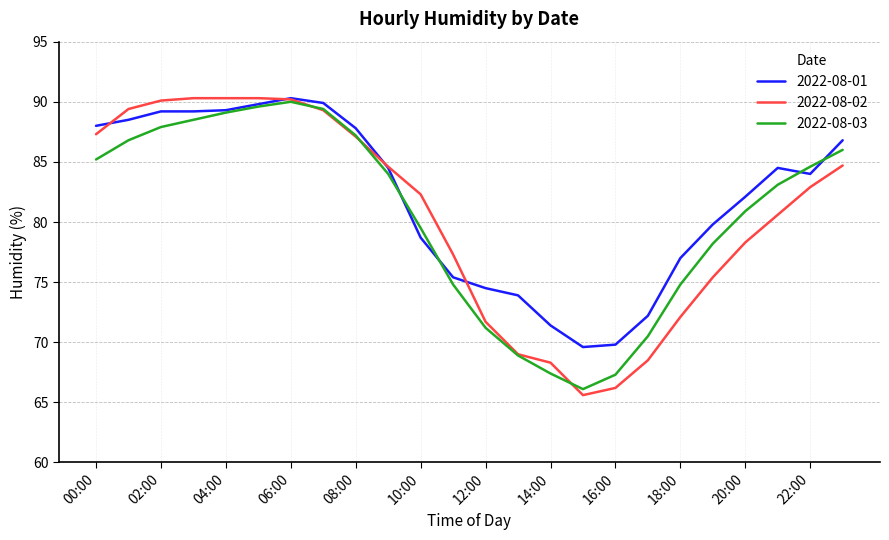

Does the chart have visible grid lines?

Yes